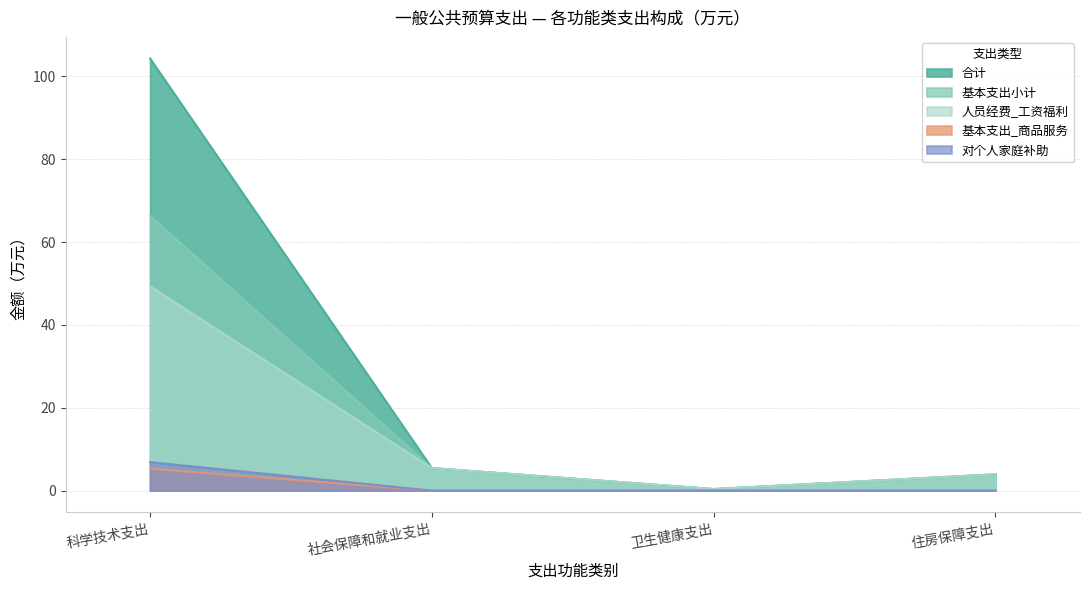

What is the sum of all 基本支出_商品服务 values?

5.3